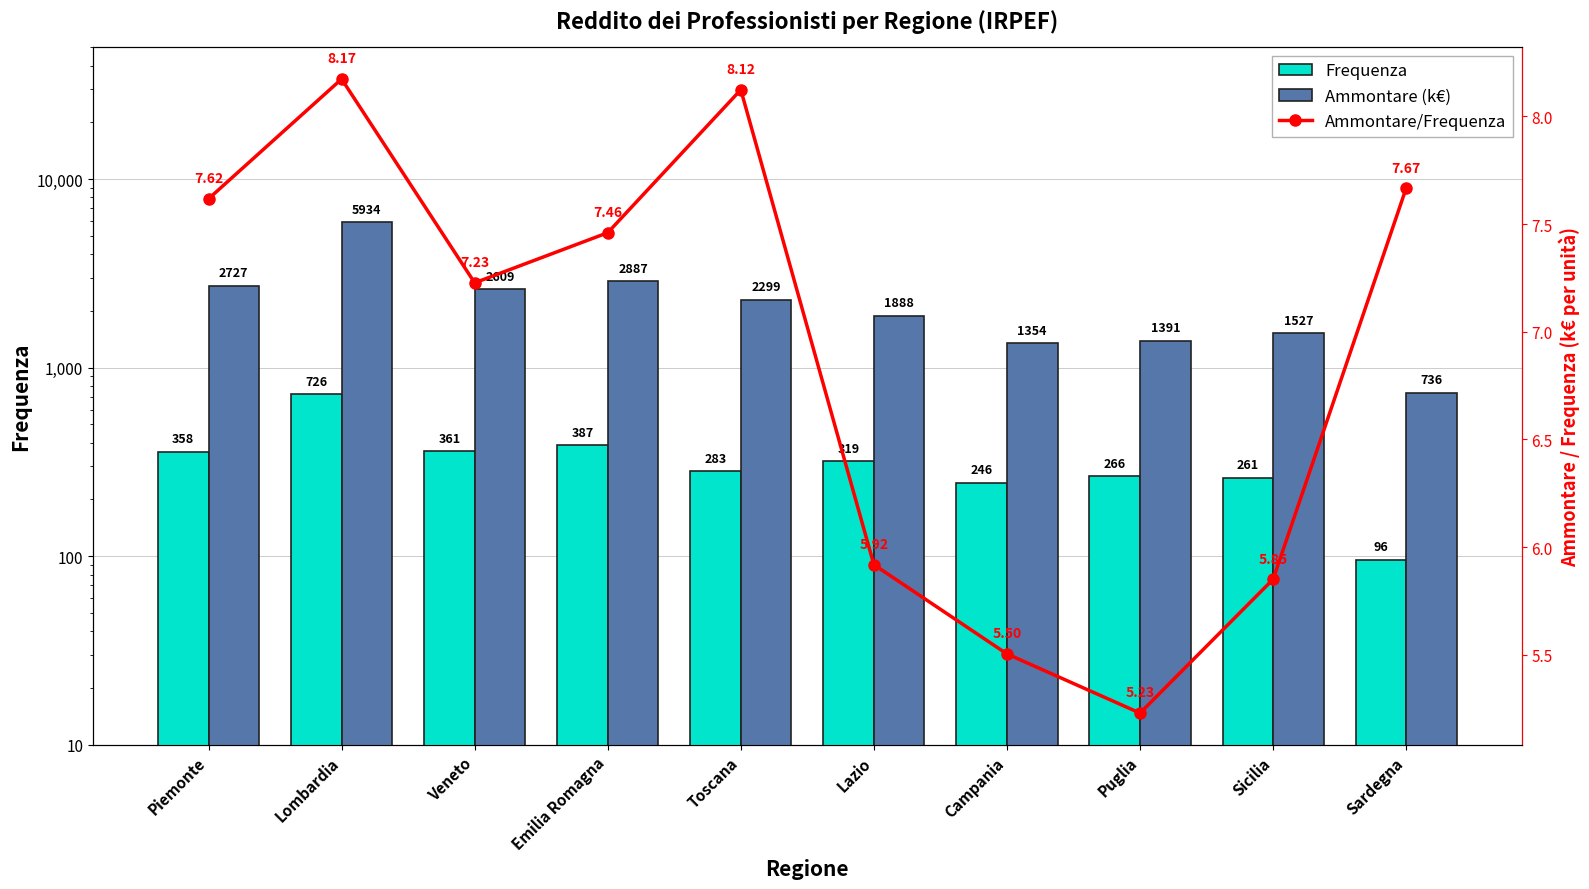

Is the value of Ammontare (k€) at Puglia greater than the value of Frequenza at Sardegna?

Yes